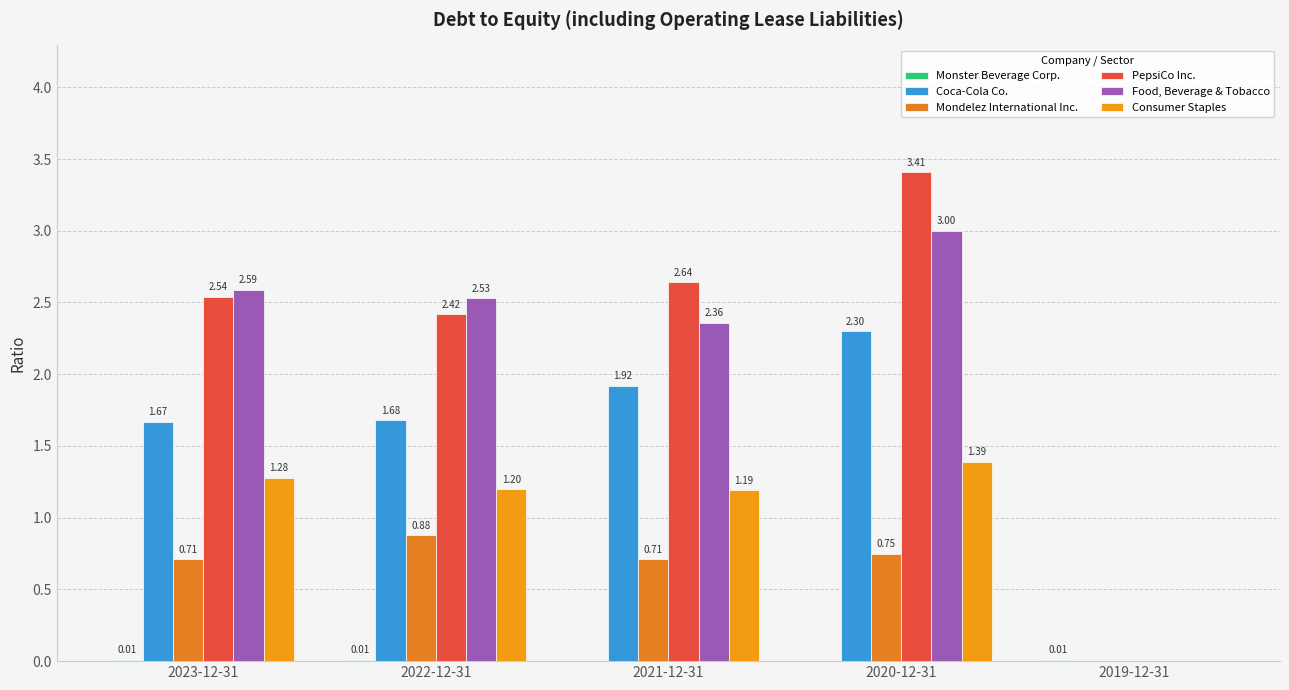

At which category does the chart reach its minimum across all series?

2021-12-31